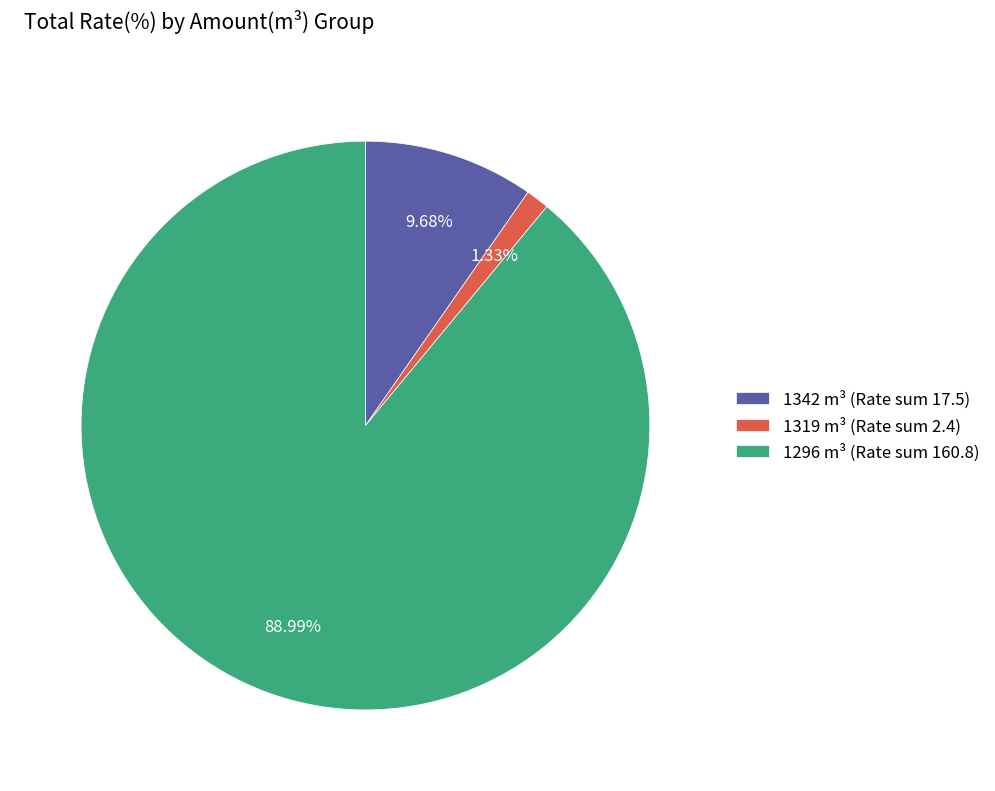

Do 1296 m³ (Rate sum 160.8) and 1342 m³ (Rate sum 17.5) together represent more than half of the pie?

Yes